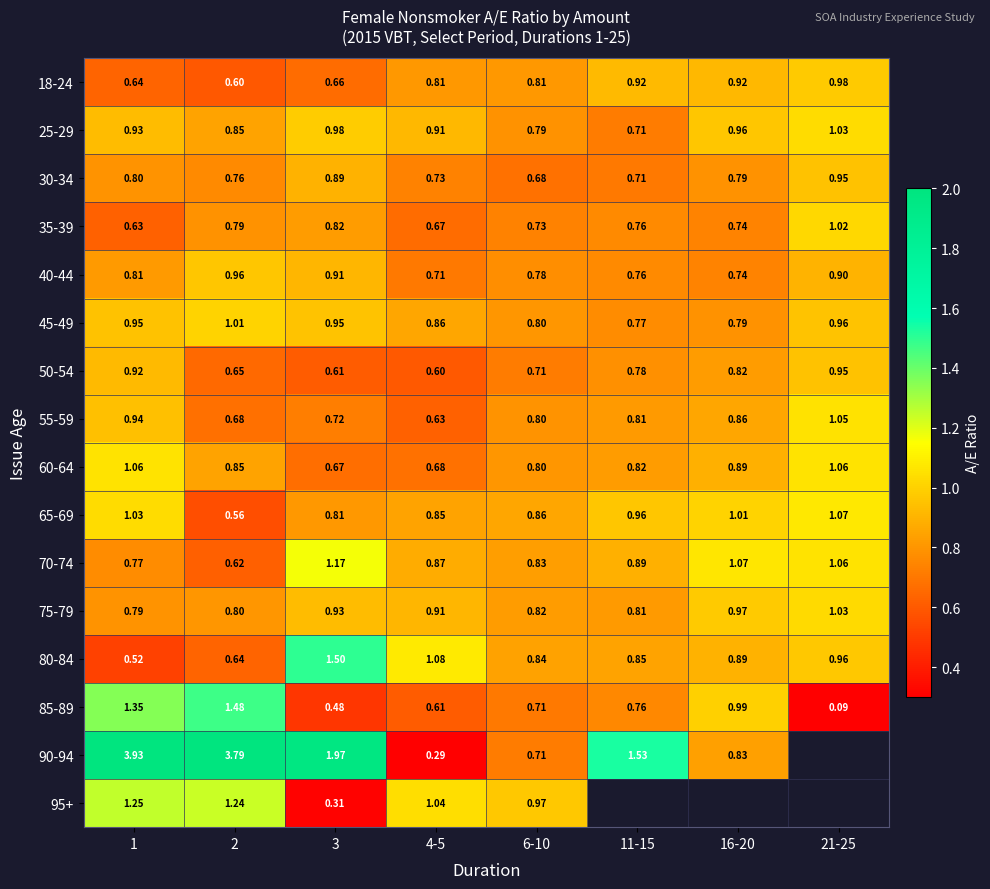

What is the maximum value shown in the chart?

3.9